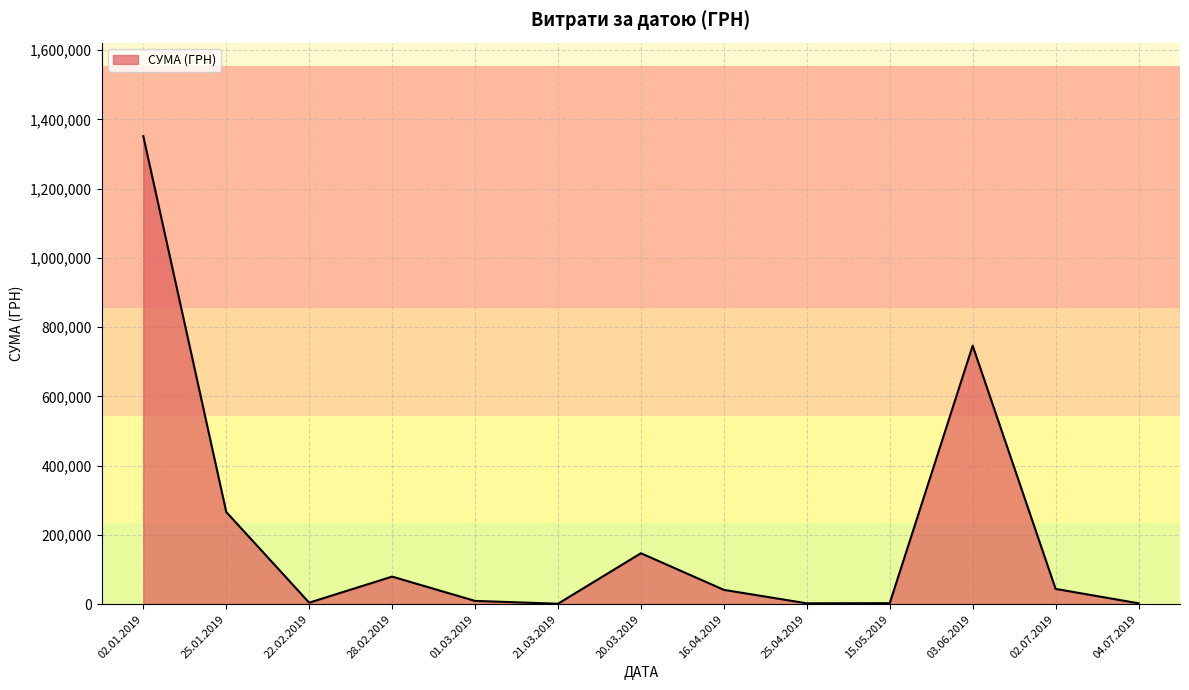

At which category does the chart reach its peak across all series?

02.01.2019